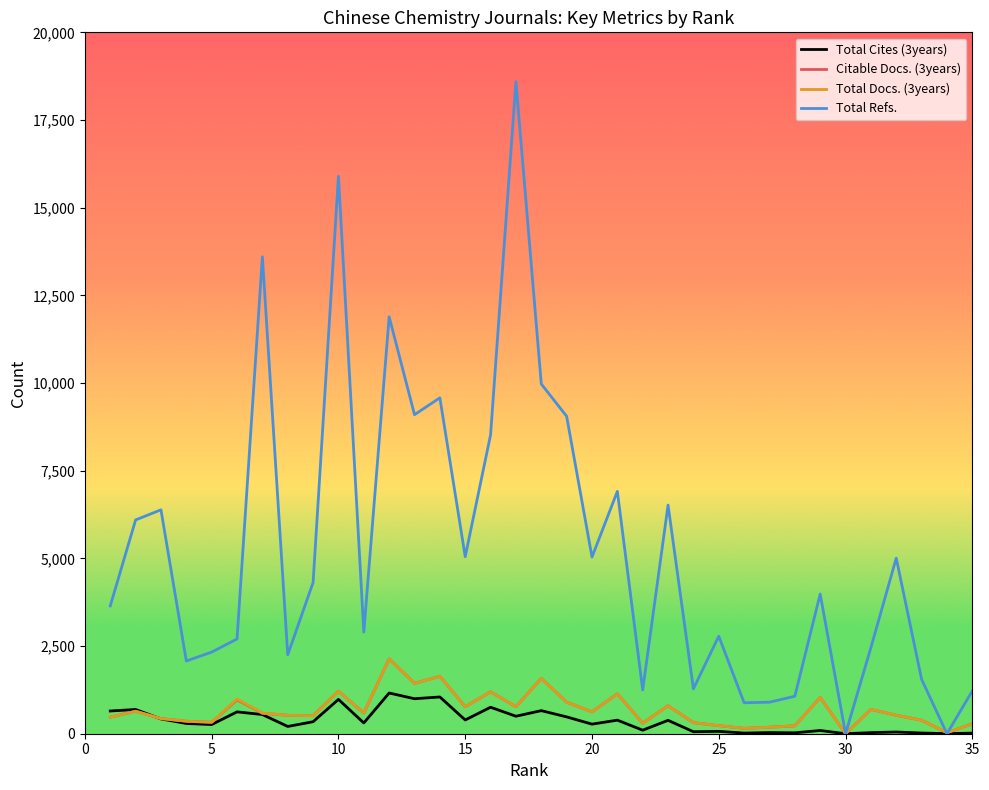

Which series has the widest spread of values?

Total Refs.